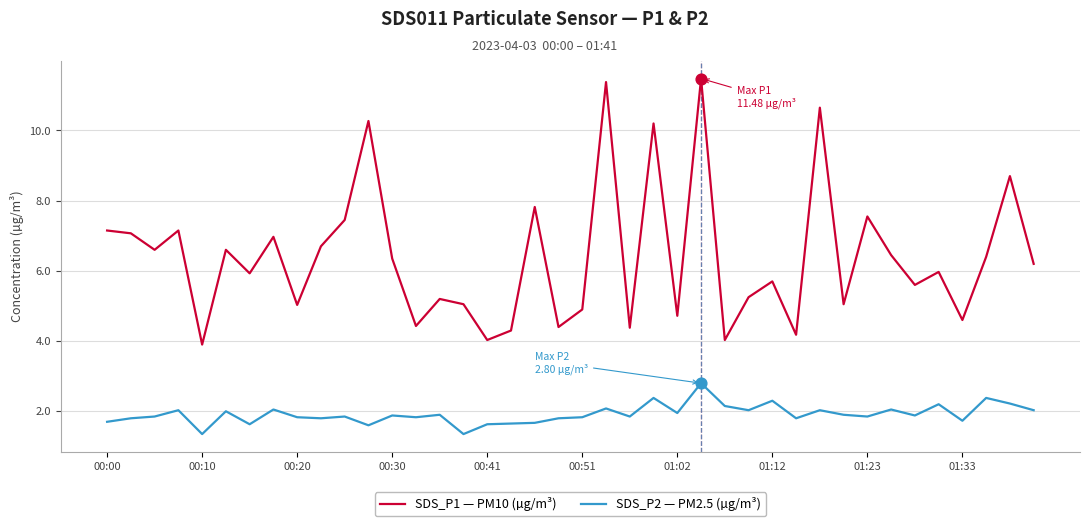

What is the difference between the maximum and minimum values in the SDS_P1 — PM10 (µg/m³) series?

7.6